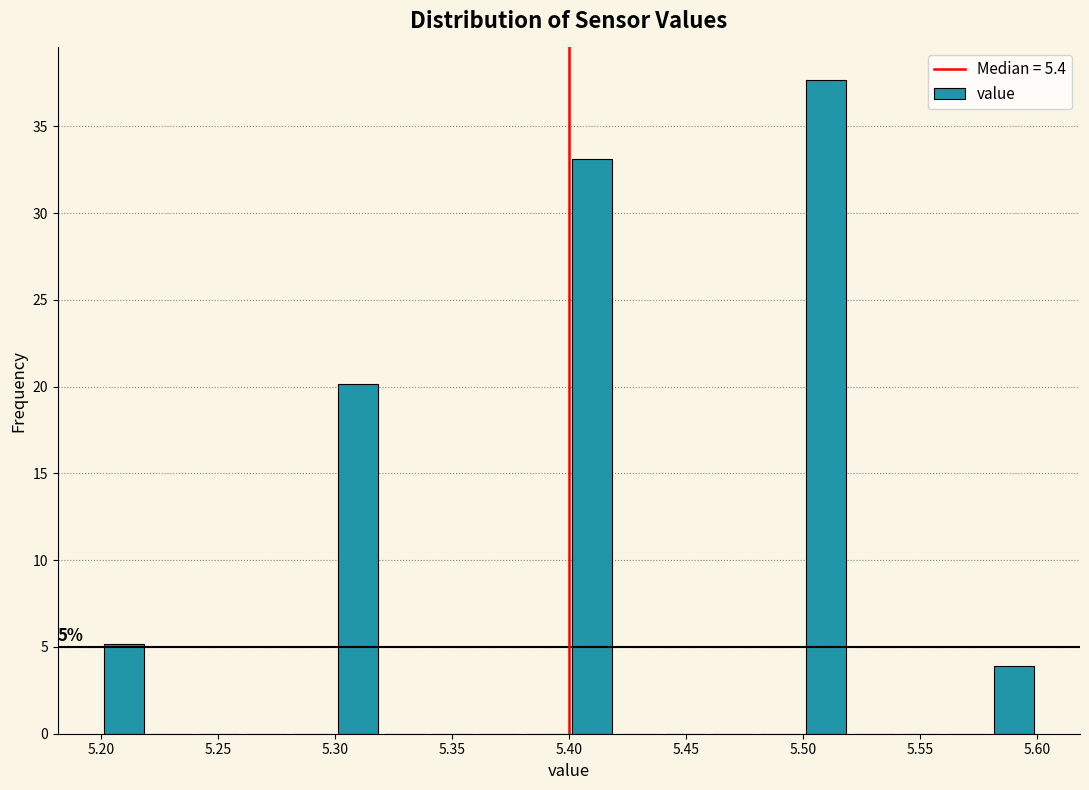

Over which range of the x-axis is the bar tallest?

5.50 to 5.52